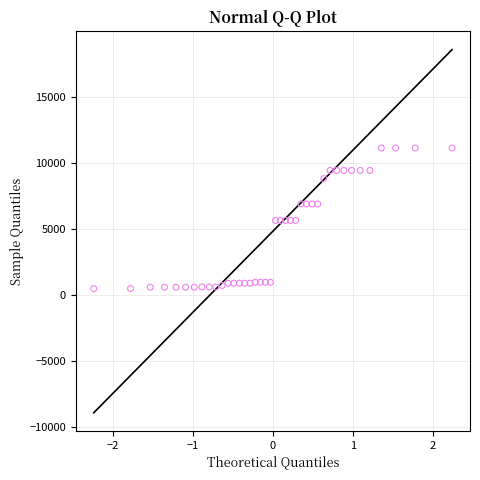

What is the range of X values (max minus min)?

4.5